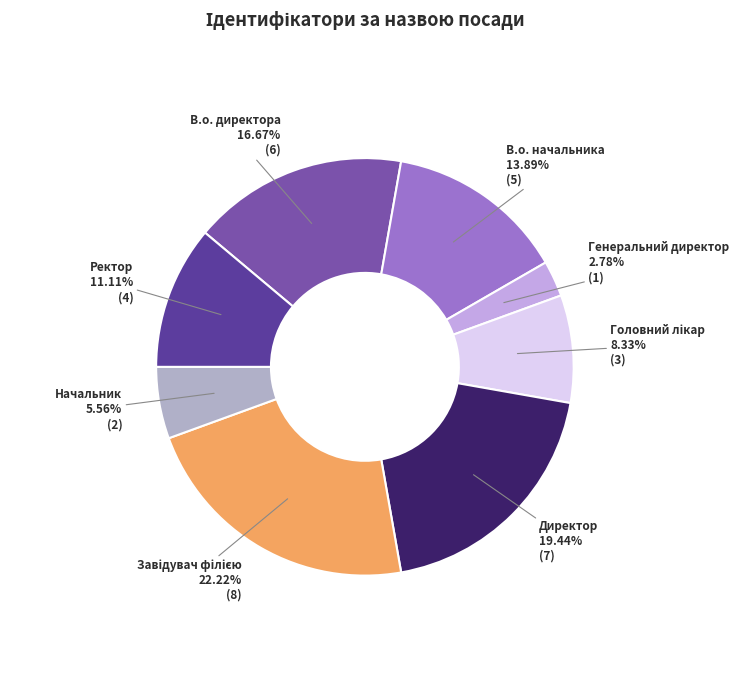

To the nearest percent, what is the difference between the Директор and В.о. директора slice percentages?

3%